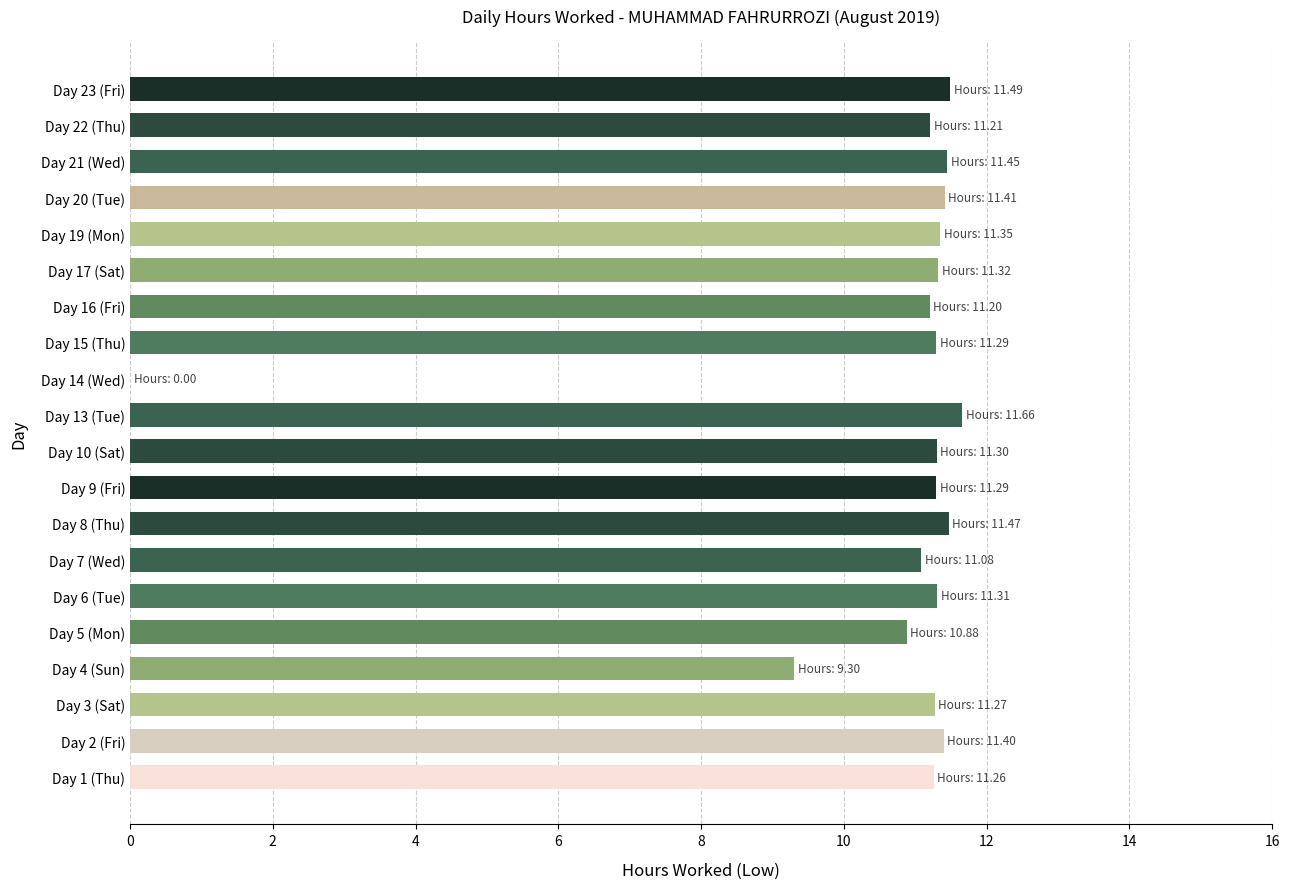

What is the approximate value at Day 2 (Fri)?

11.4